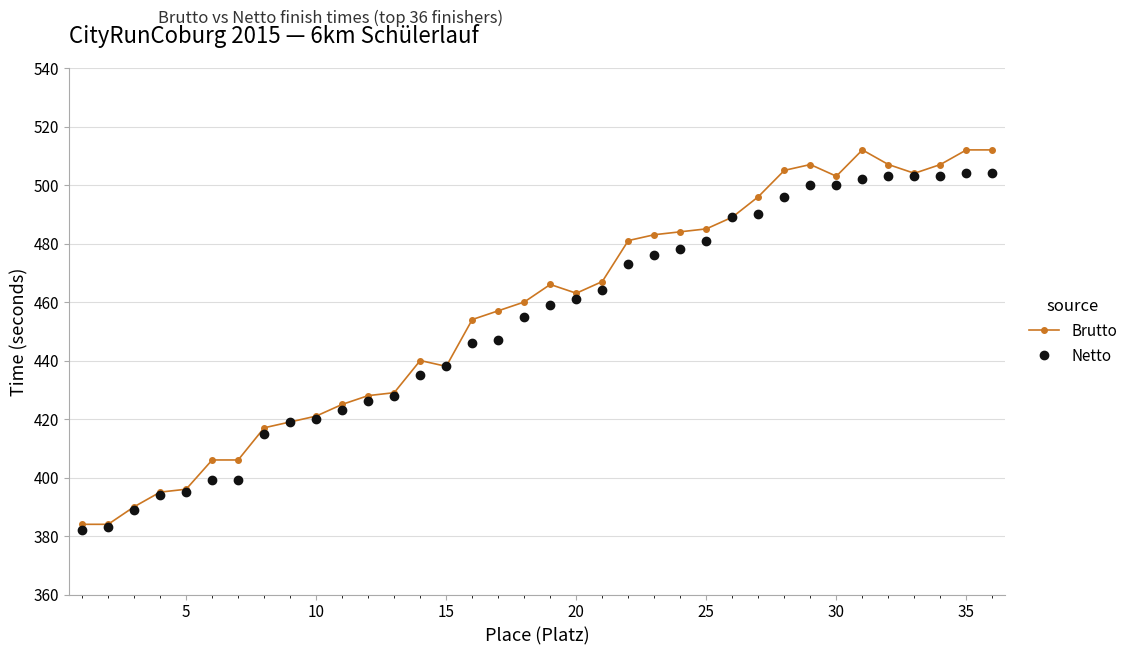

List the series in order of their peak value, highest first.

Brutto, Netto